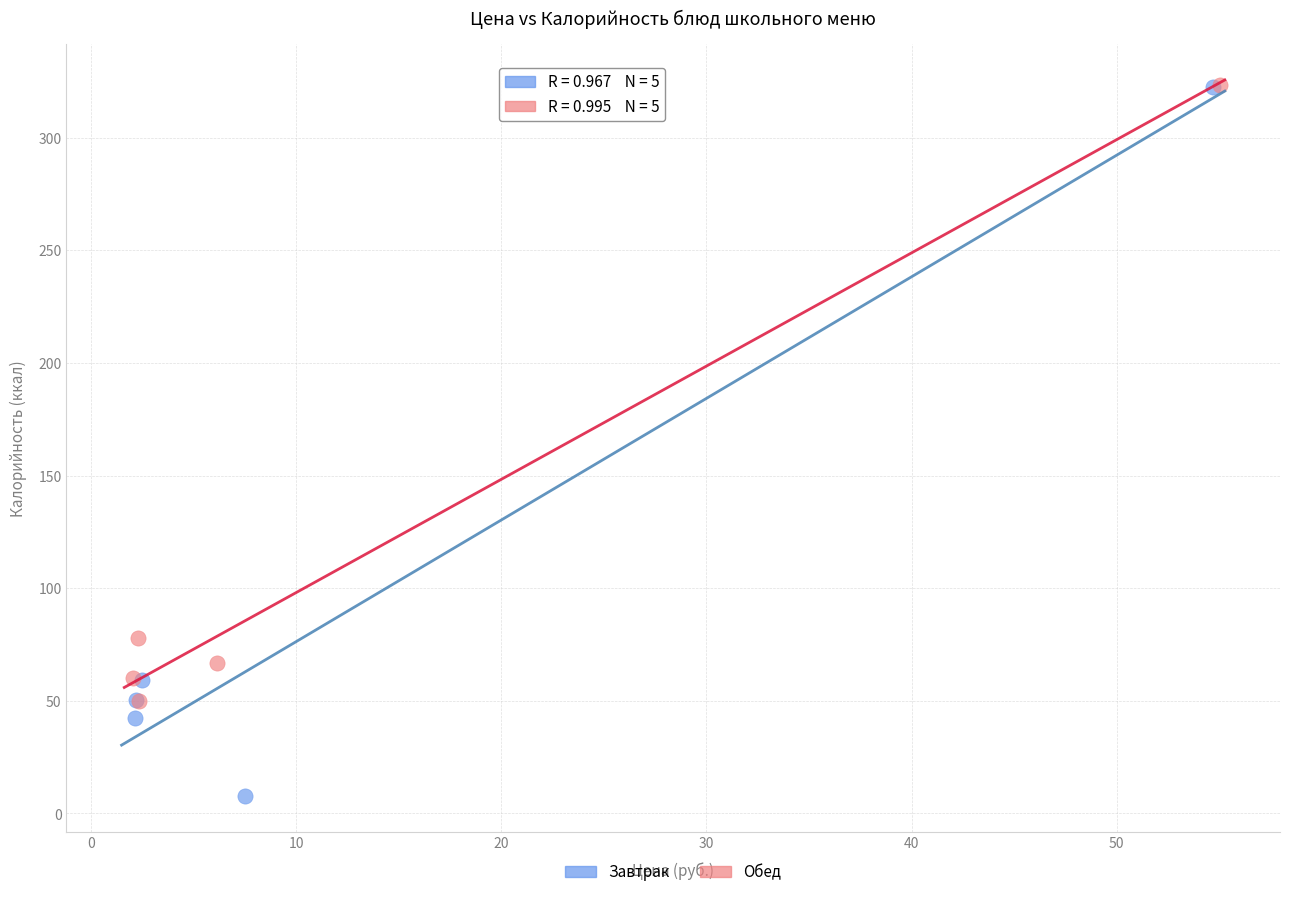

What are all the series names shown in the legend?

Завтрак, Обед